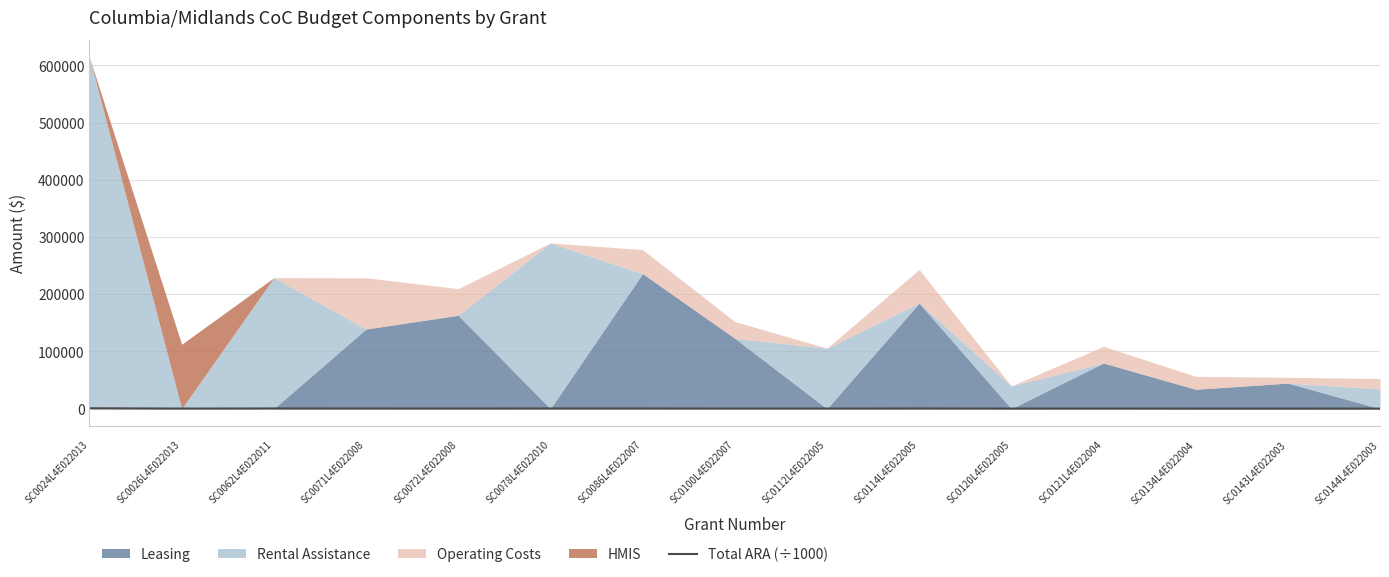

Reading left to right, what are all the values shown in this chart?


SC0024L4E022013=636.1	
SC0026L4E022013=118.1	
SC0062L4E022011=322.5	
SC0071L4E022008=274.4	
SC0072L4E022008=229.4	
SC0078L4E022010=300.2	
SC0086L4E022007=304.1	
SC0100L4E022007=169.1	
SC0112L4E022005=137.7	
SC0114L4E022005=305.3	
SC0120L4E022005=89.8	
SC0121L4E022004=141.7	
SC0134L4E022004=64.0	
SC0143L4E022003=59.2	
SC0144L4E022003=89.7